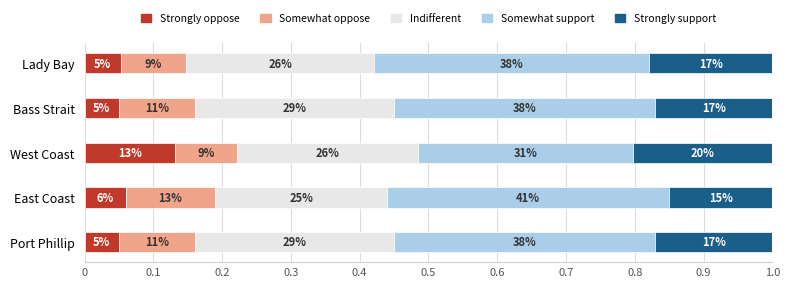

How many distinct data groups are displayed?

5